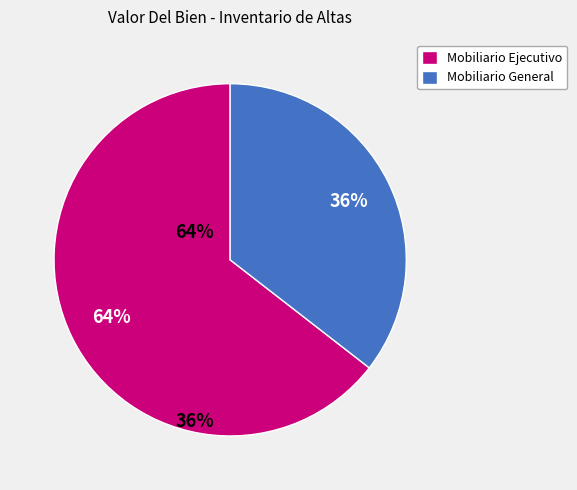

To the nearest percent, what is the average slice percentage?

50%